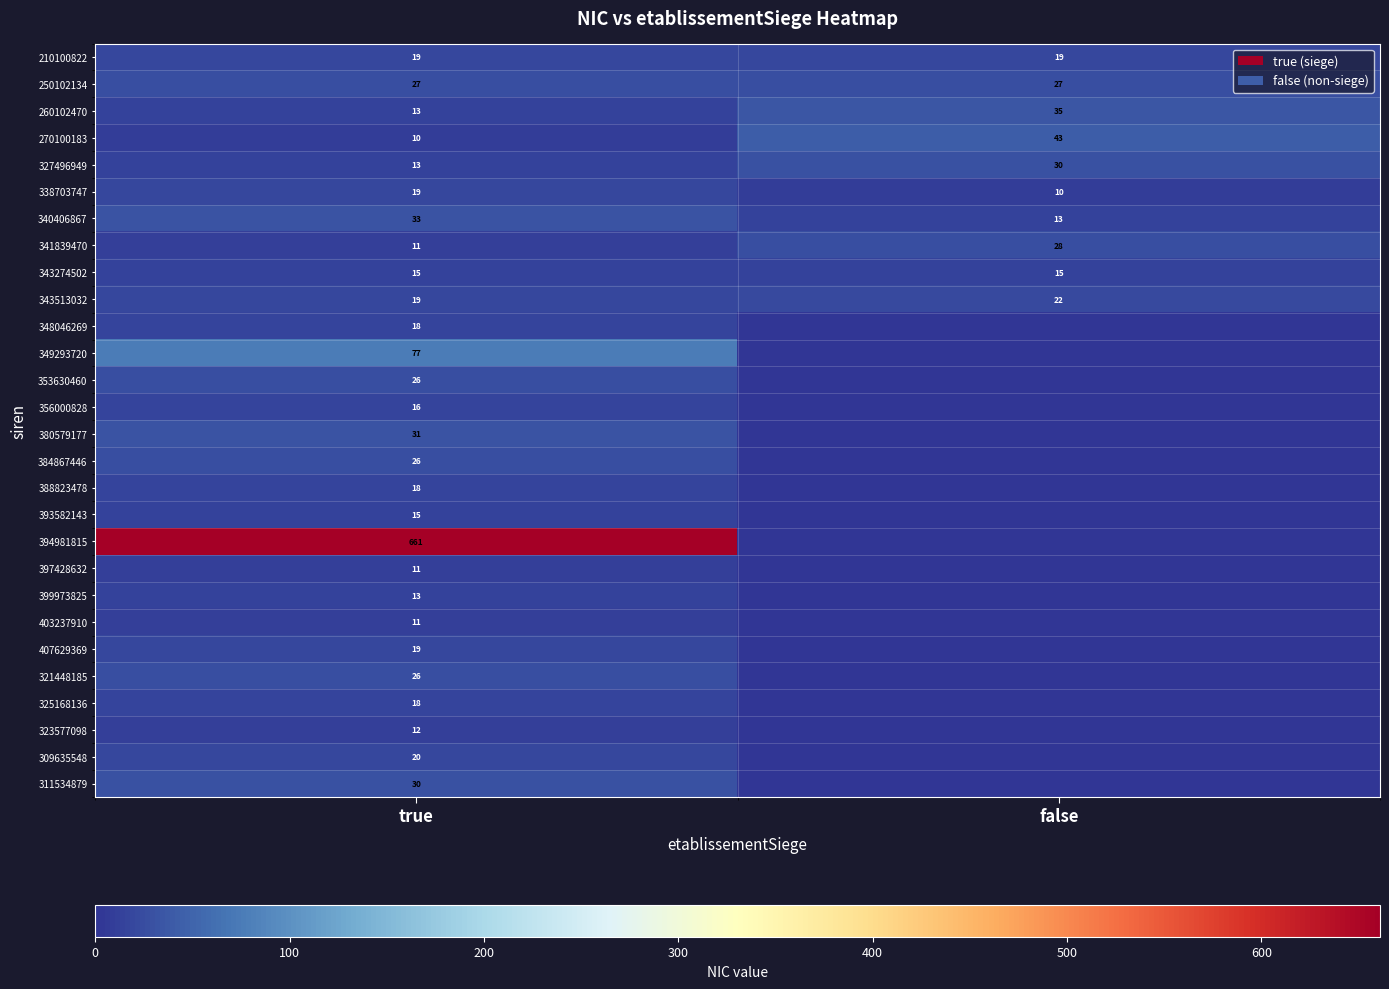

The 325168136 series shows 18 at true. True or false?

True